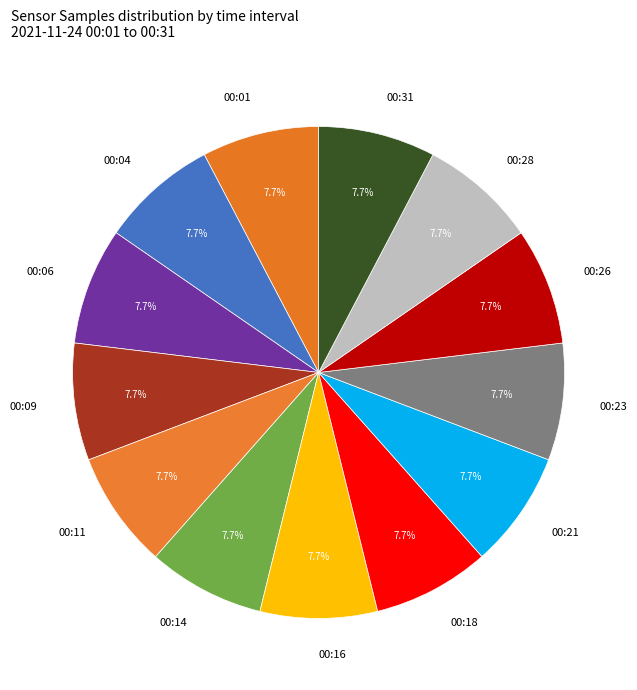

Approximately how many times larger is the value at 00:01 compared to 00:16?

1.0